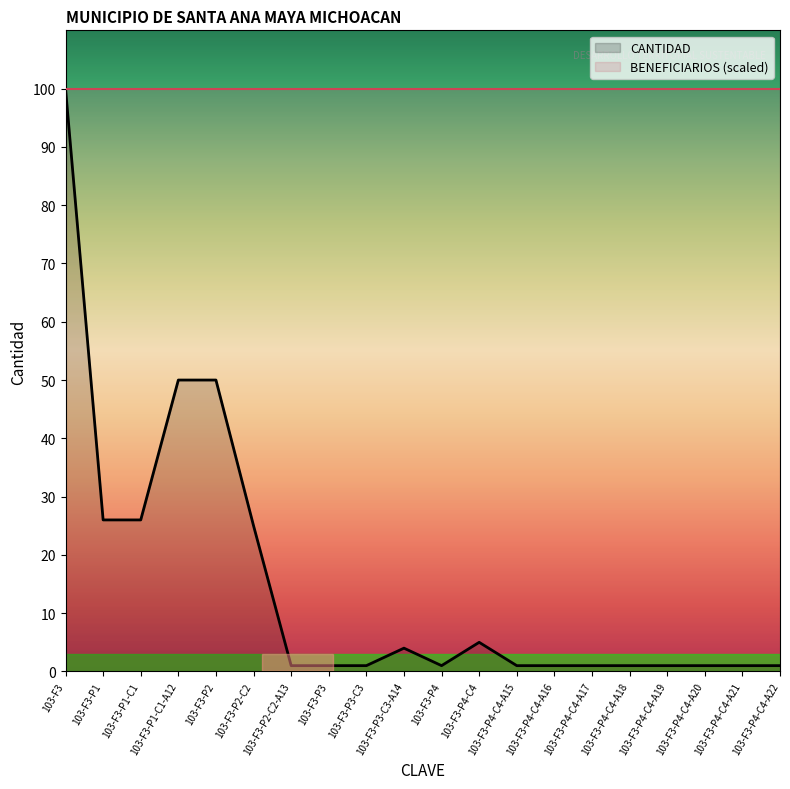

True or false: the data shows 3 at 103-F3-P4-C4.

False